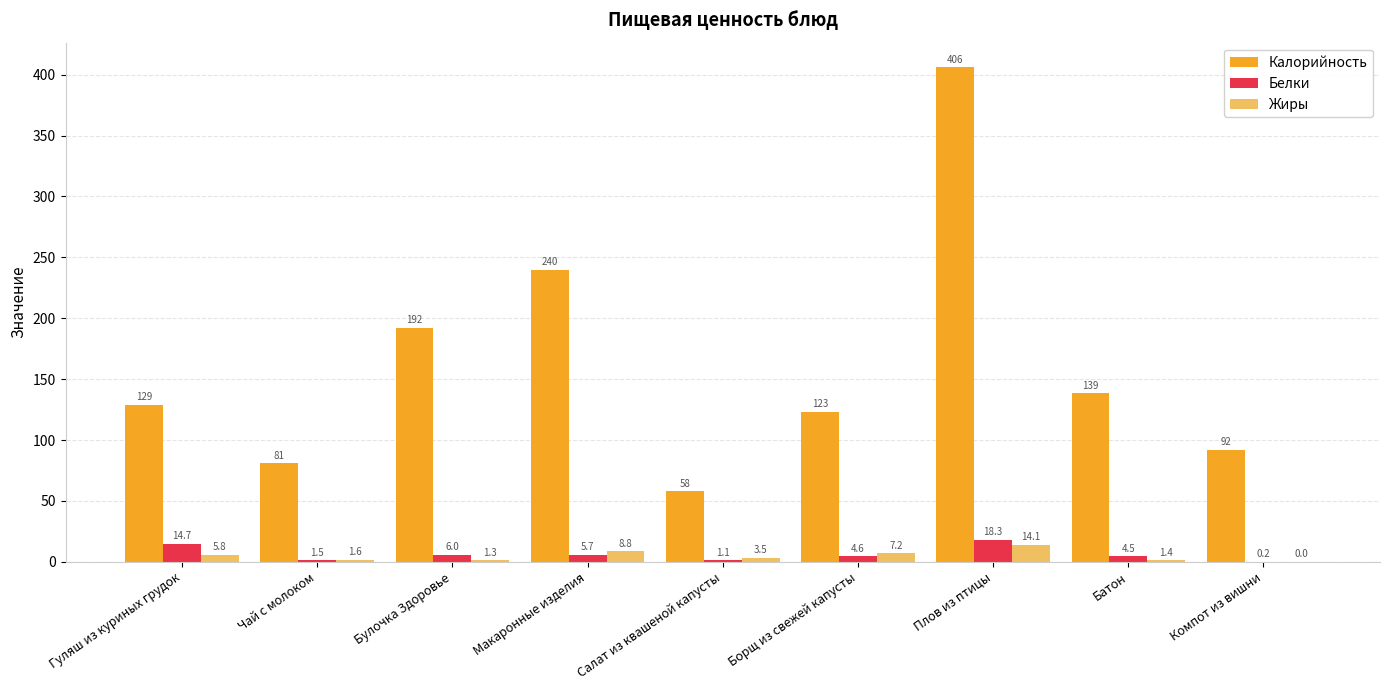

Which category has the highest value in the Белки series?

Плов из птицы